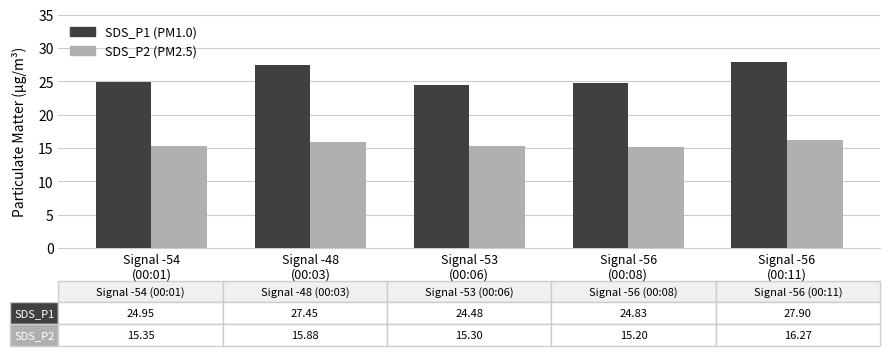

What is the minimum value shown in the chart?

15.2